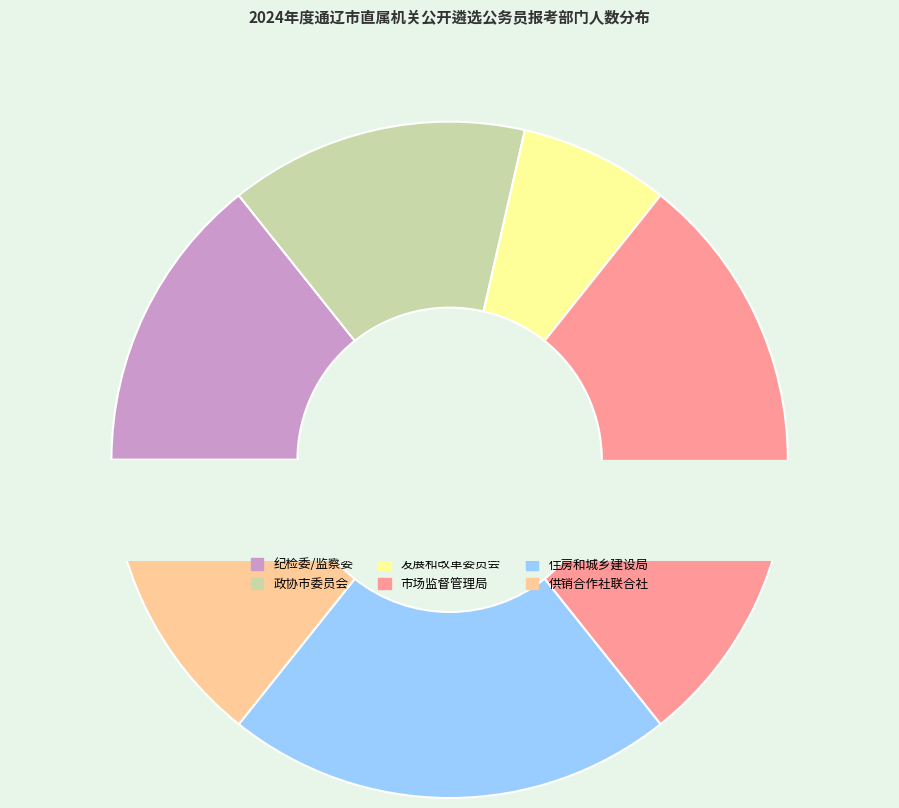

True or false: 通辽市住房和城乡建设局 accounts for 21% of the total.

True